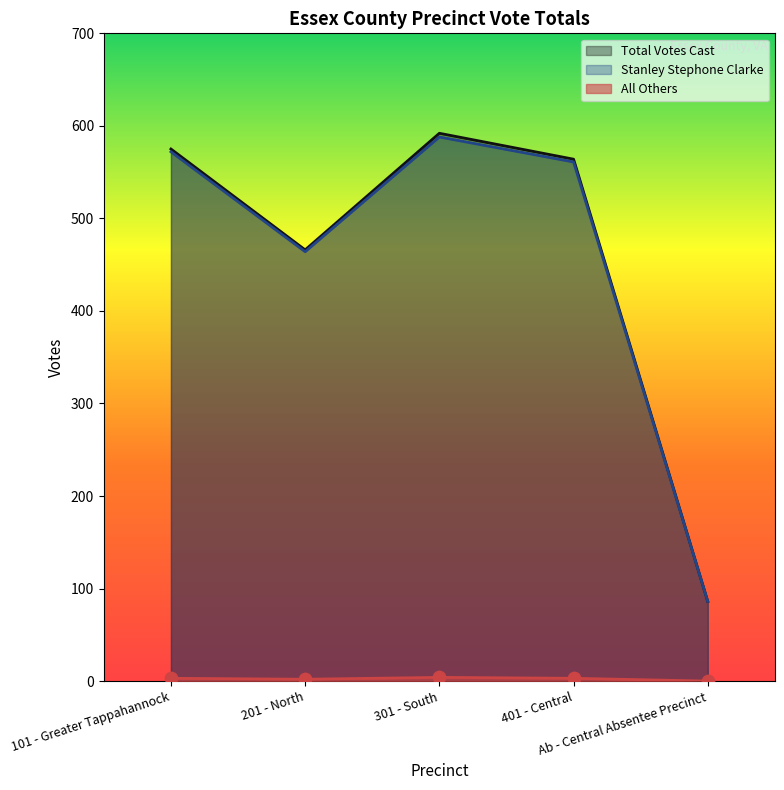

Which series has the largest total across all categories?

Total Votes Cast